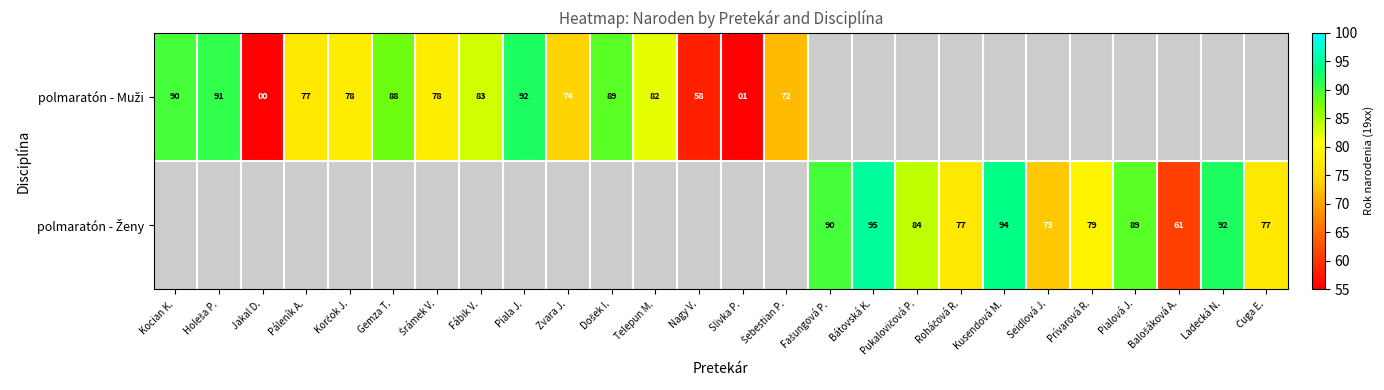

The polmaratón - Ženy series shows 154.2 at Fašungová P.. True or false?

False